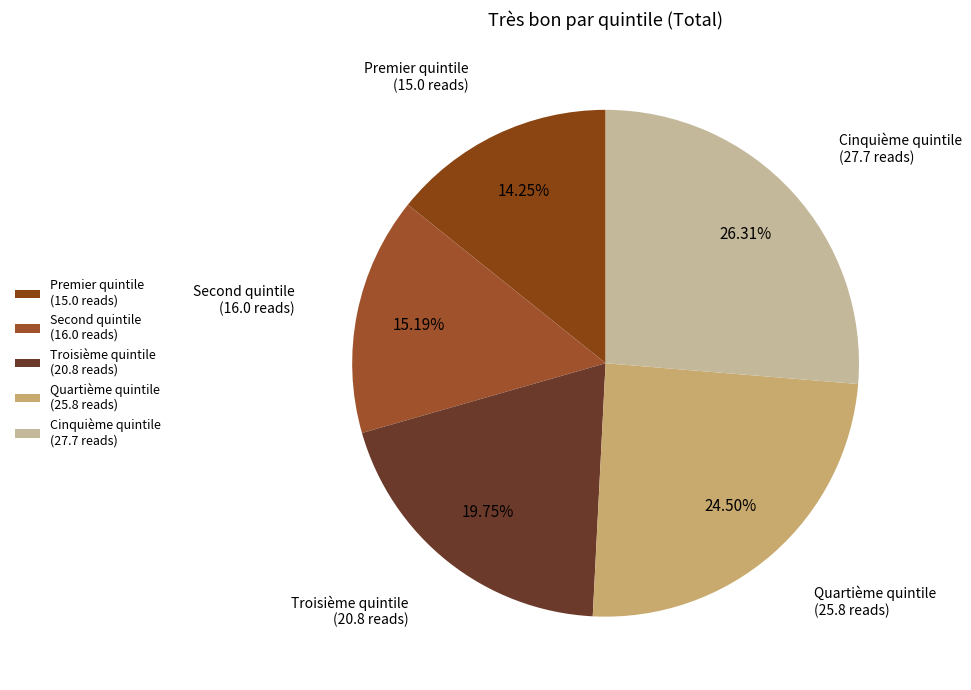

Is it true that Cinquième quintile is 18% of the pie?

False